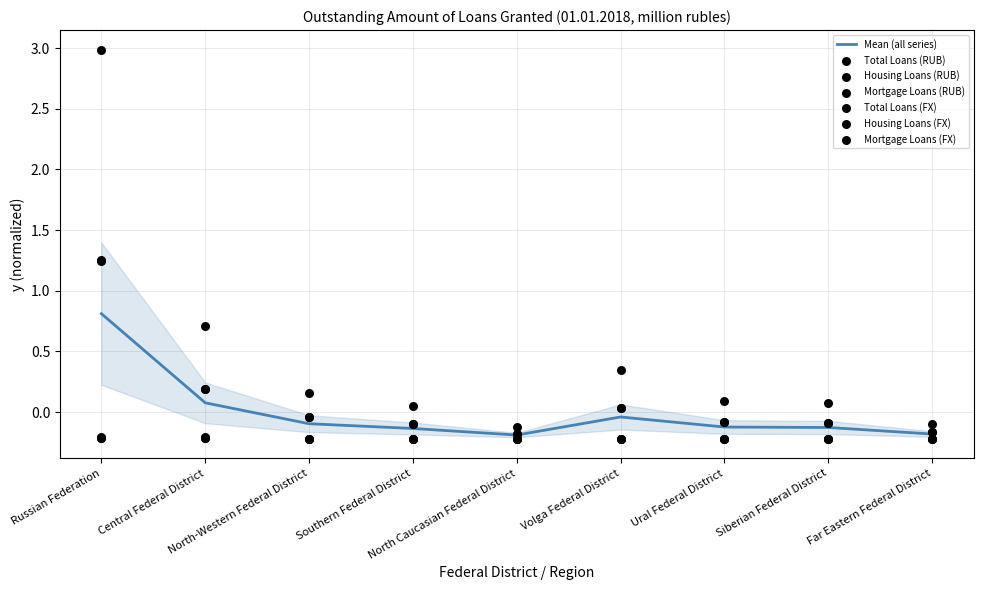

Which series reaches the maximum Y coordinate?

Total Loans (RUB)